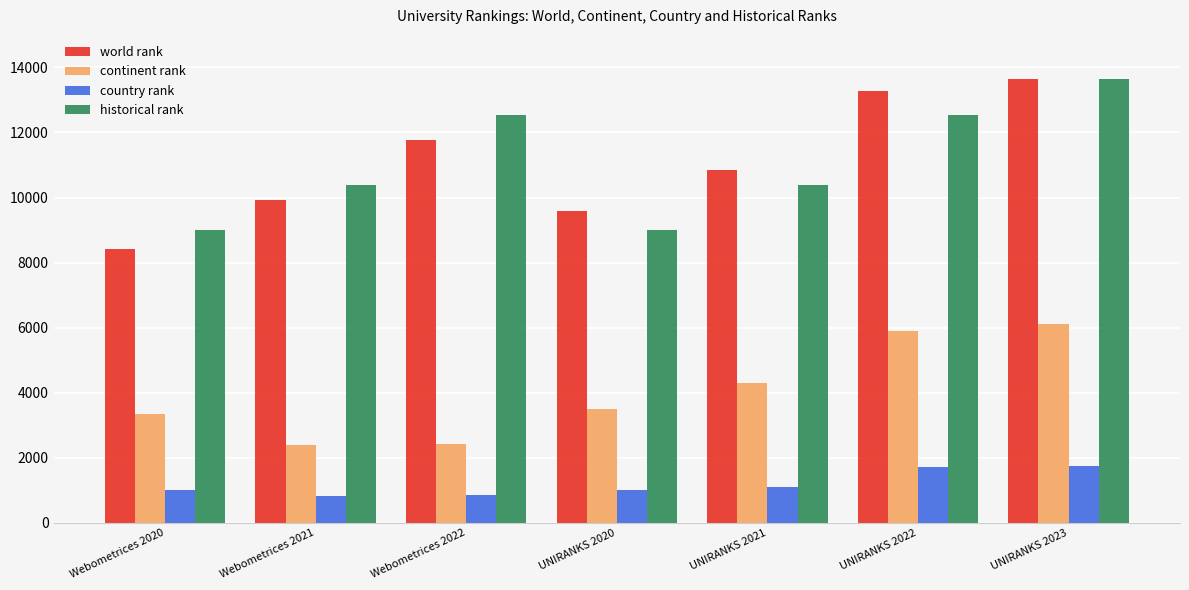

What is the label of the 6th bar from the right?

Webometrices 2021